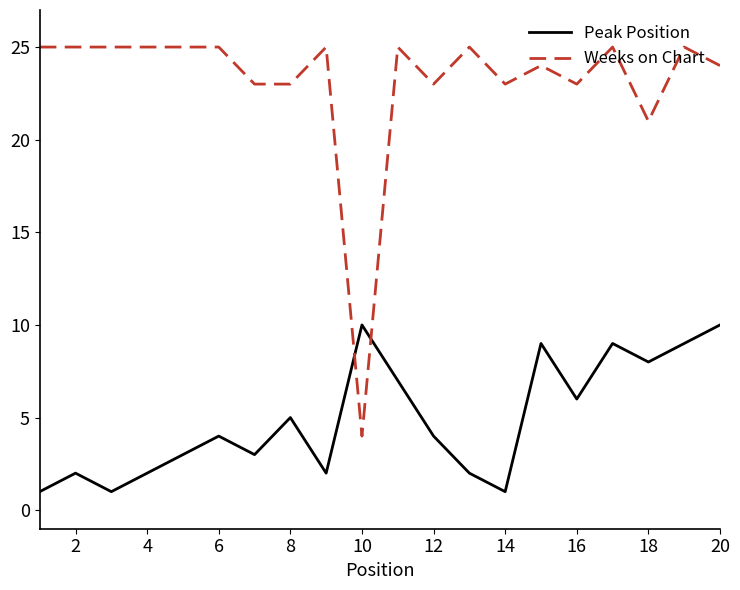

What is the highest value of the Weeks on Chart series?

25